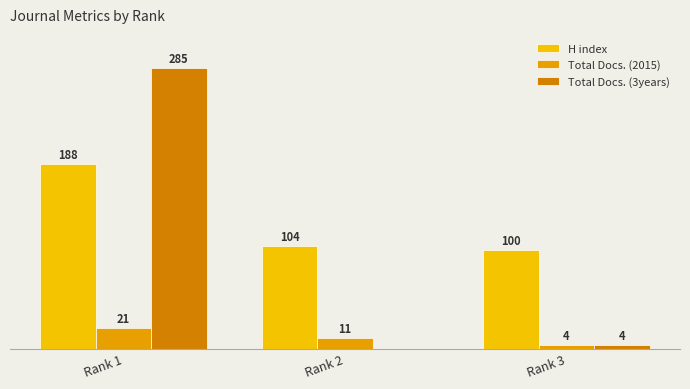

Rank the categories by Total Docs. (3years) value from lowest to highest.

Rank 2, Rank 3, Rank 1